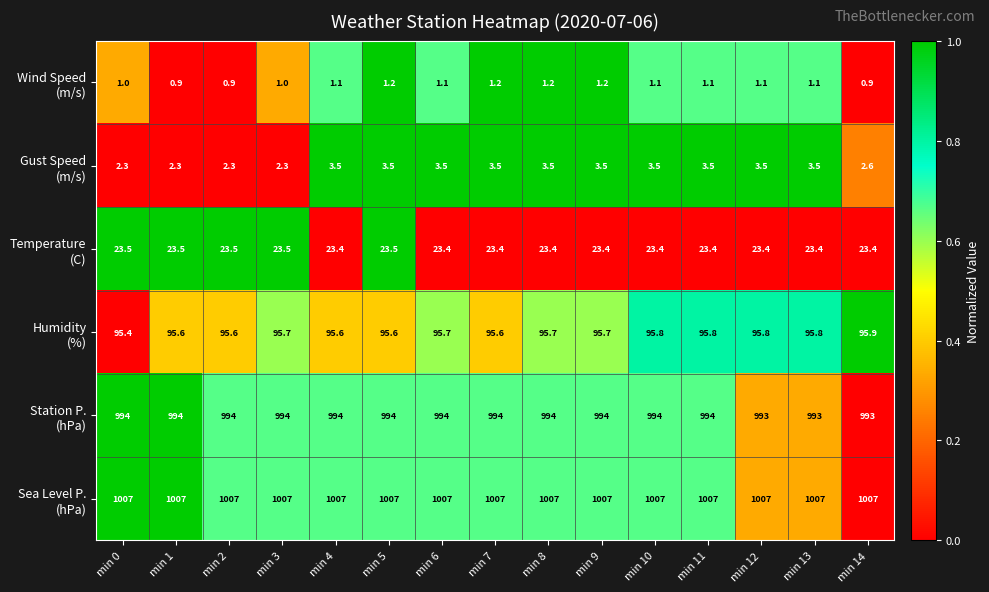

How many distinct data groups are displayed?

6